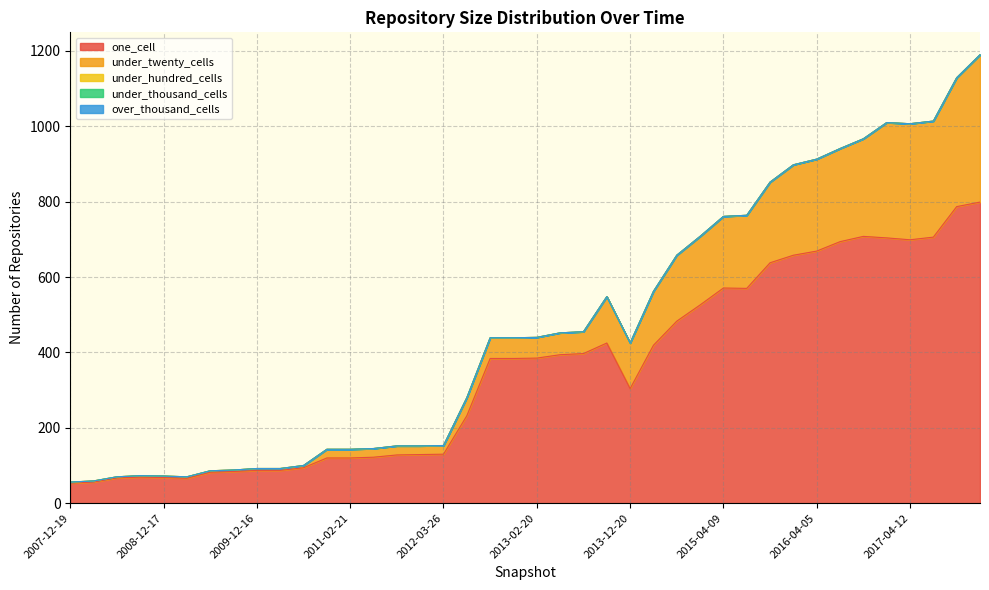

True or false: under_thousand_cells has more than 1 interior local peaks.

False